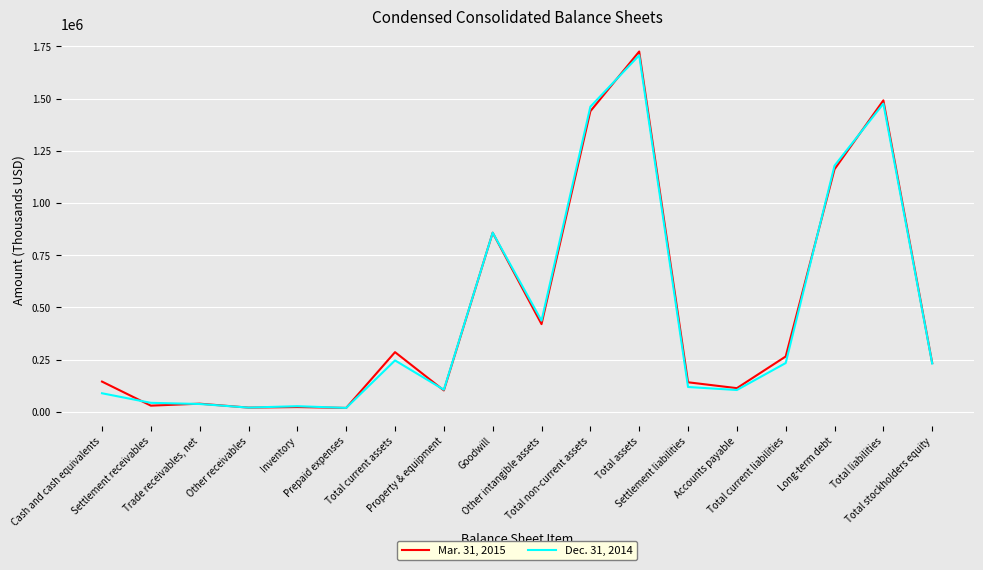

List the series in order of their overall mean, highest first.

Mar. 31, 2015, Dec. 31, 2014